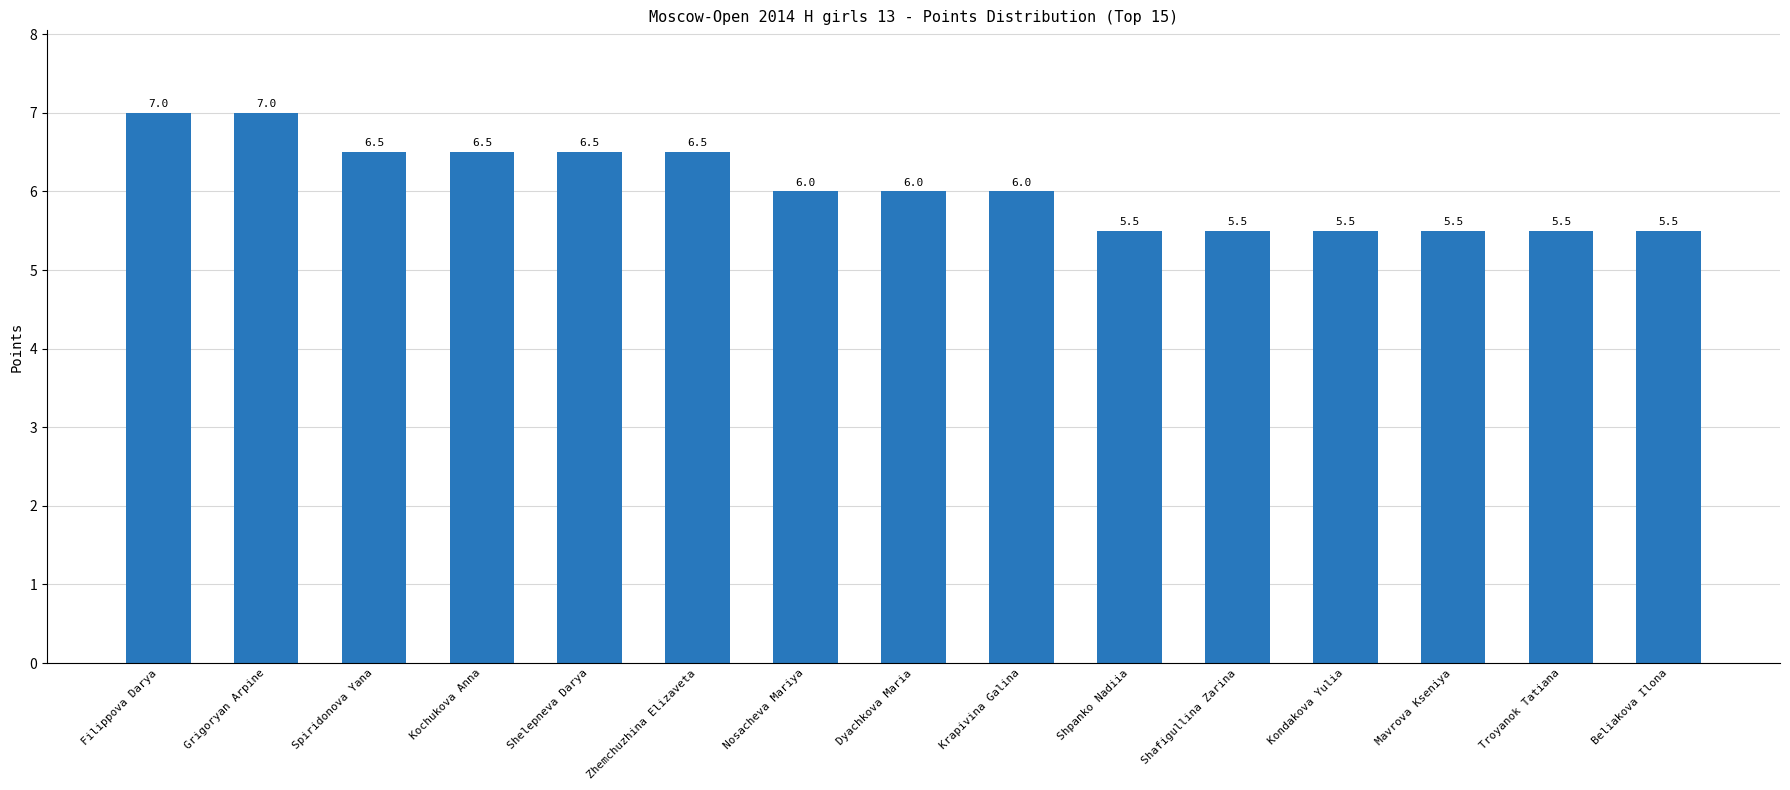

What is the sum of the values at Kochukova Anna and Grigoryan Arpine?

13.5